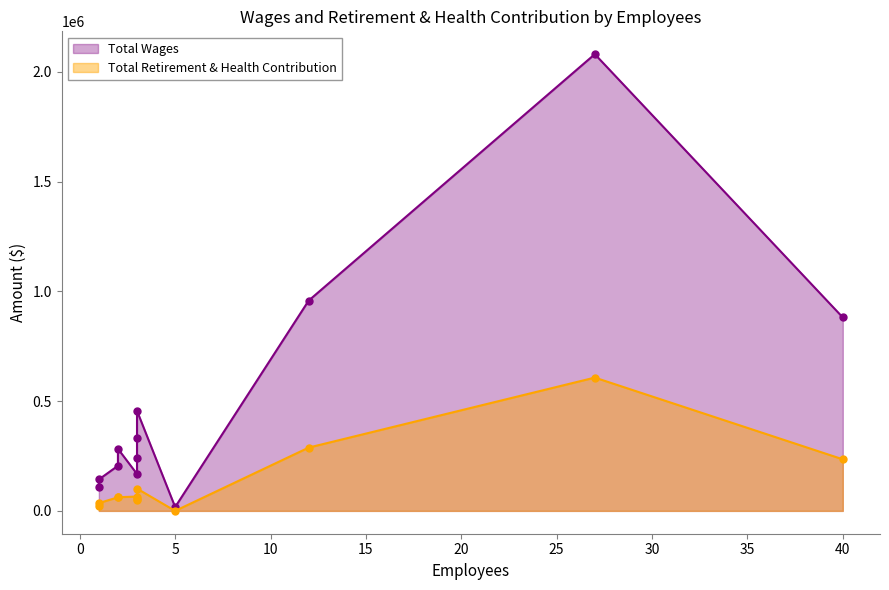

The value of Total Wages at Police Services is 347508. True or false?

False